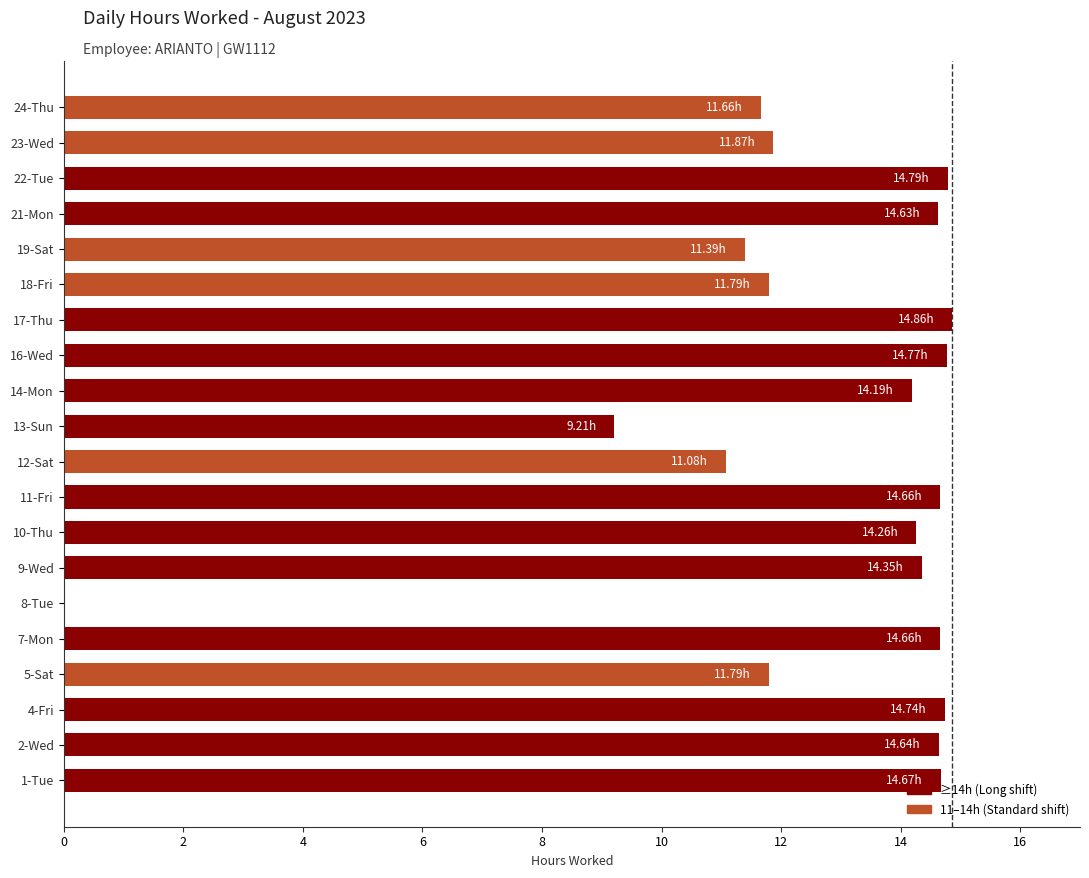

How many distinct data groups are displayed?

1